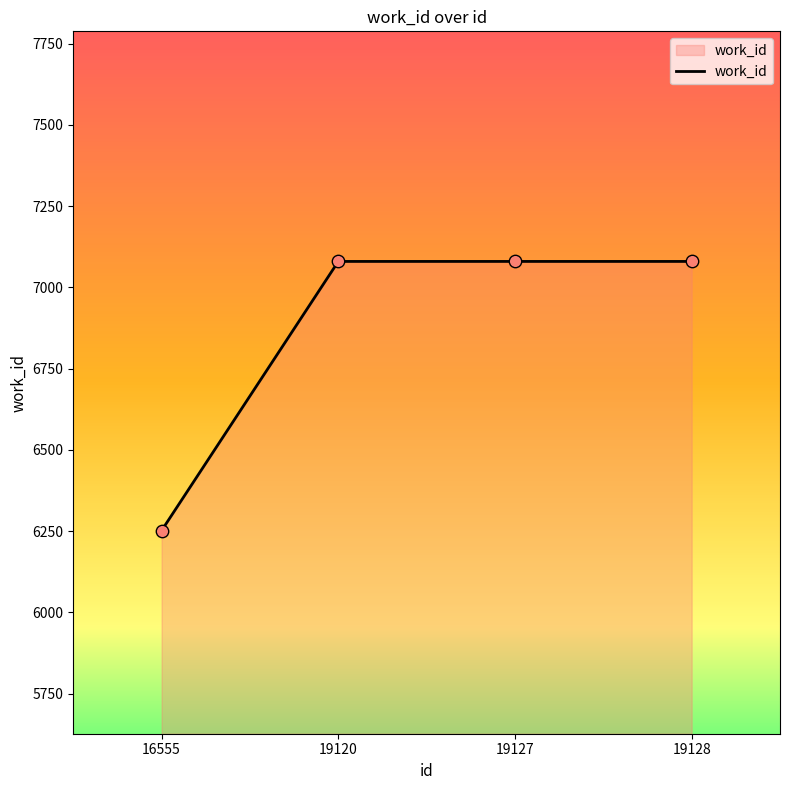

Which has a higher value, 19128 or 16555?

19128